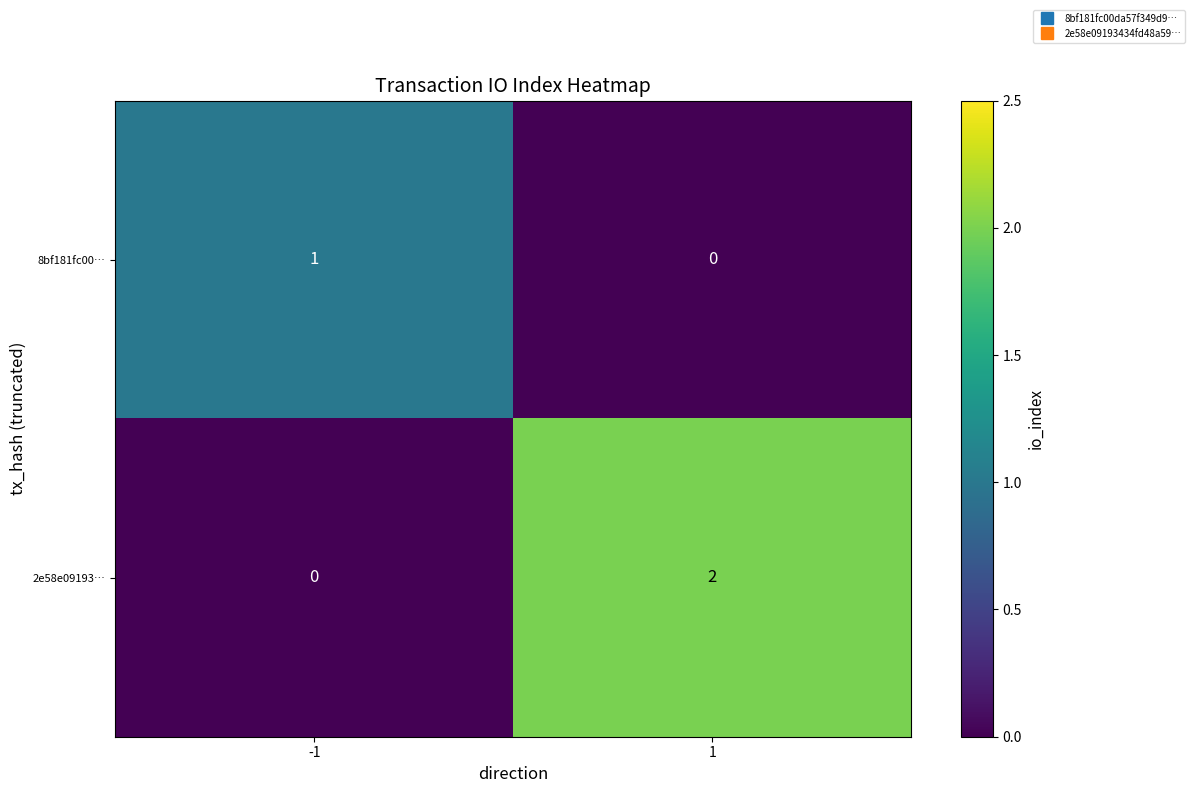

Which series has the largest range (max minus min)?

2e58e09193…